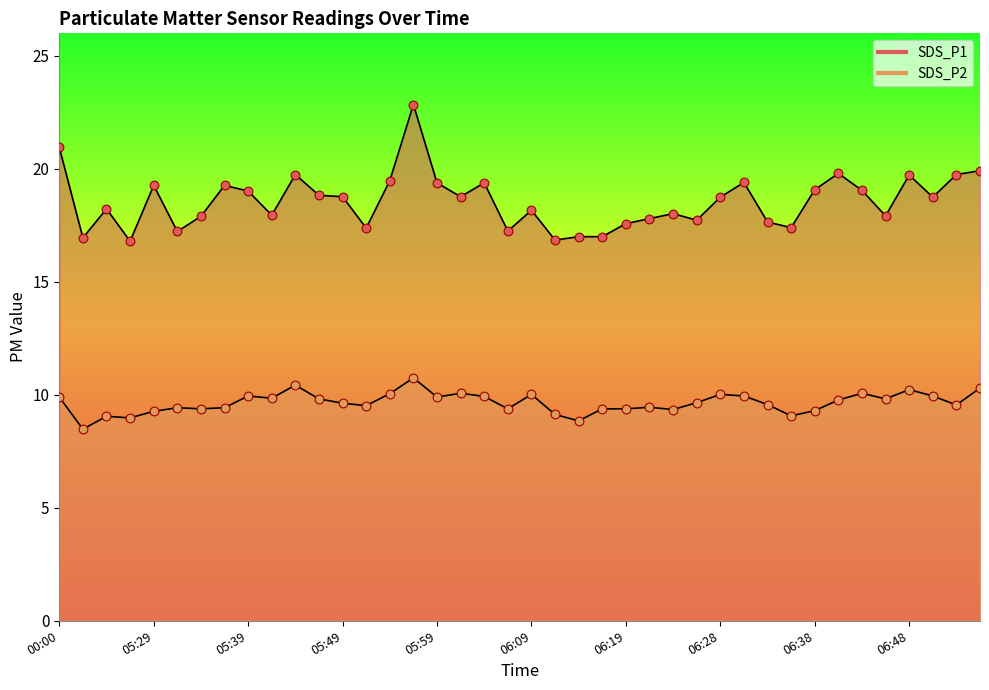

Which series has the largest total across all categories?

SDS_P1